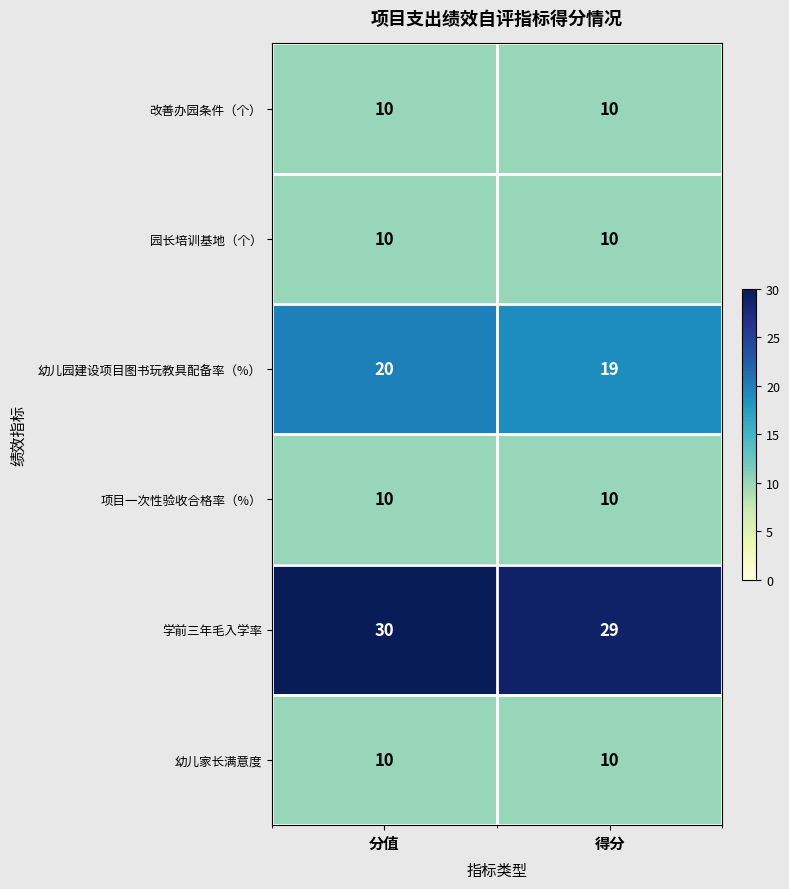

Rank the categories by 幼儿园建设项目图书玩教具配备率（%） value from highest to lowest.

分值, 得分